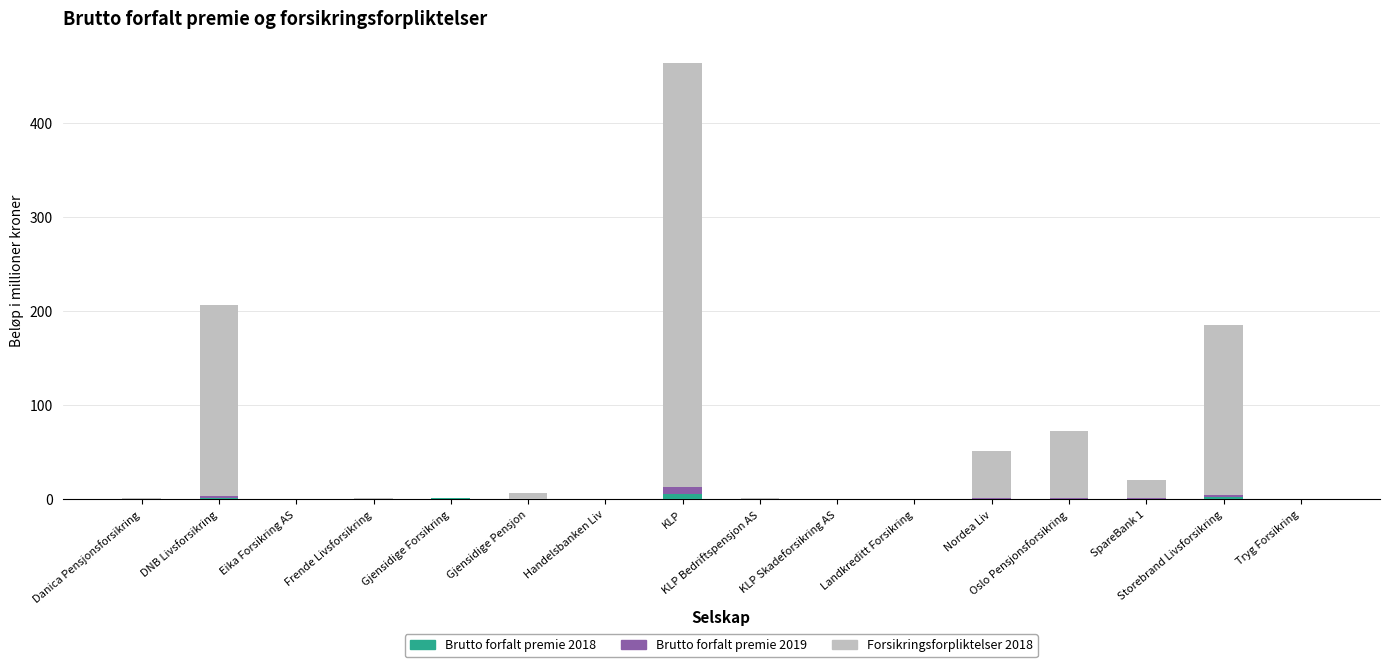

What are all the series names shown in the legend?

Brutto forfalt premie 2018, Brutto forfalt premie 2019, Forsikringsforpliktelser 2018